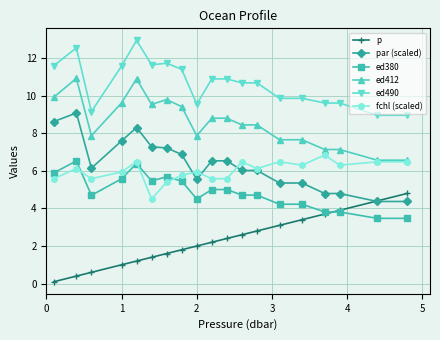

What is the value of the ed412 point at the 9th from the left?

7.9